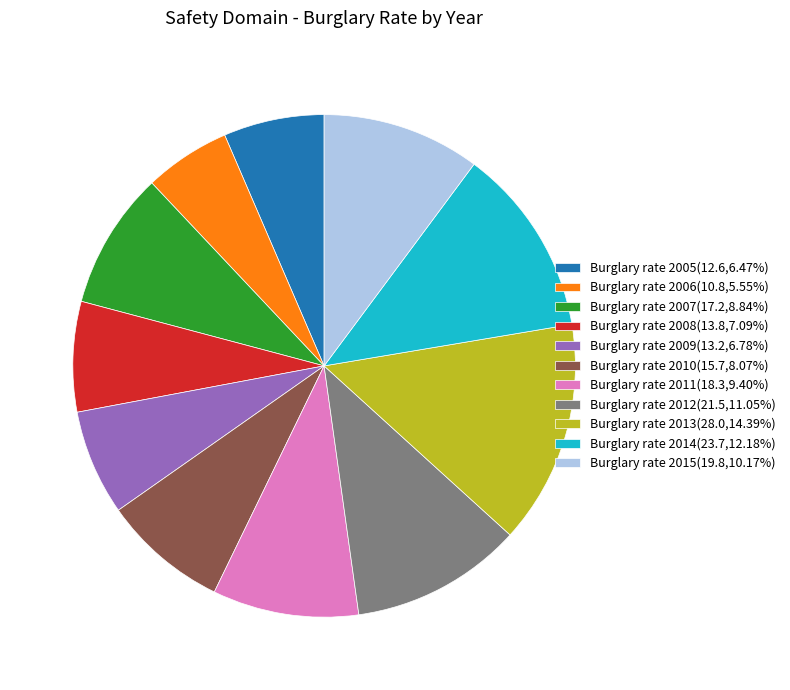

Approximately how many times larger is the value at Burglary rate 2013(28.0,14.39%) compared to Burglary rate 2009(13.2,6.78%)?

2.1